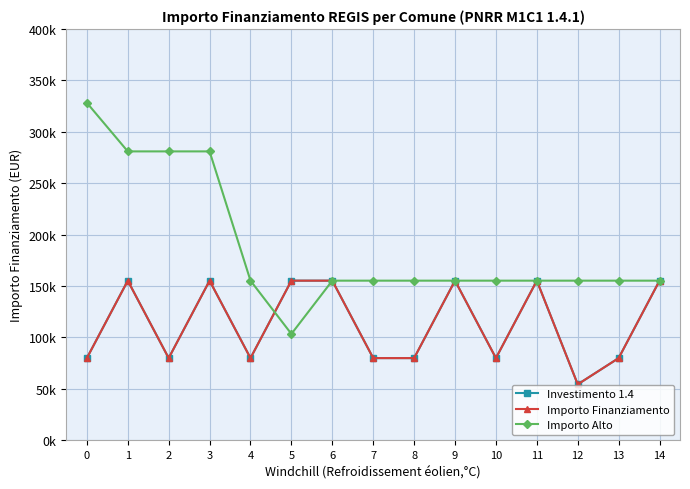

What is the highest value of the Investimento 1.4 series?

155234